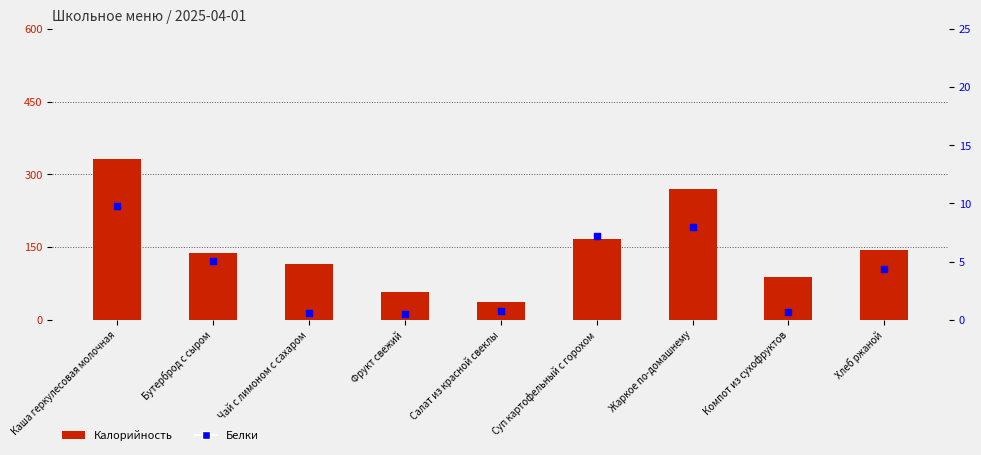

What is the total value across all series at Чай с лимоном с сахаром?

115.2